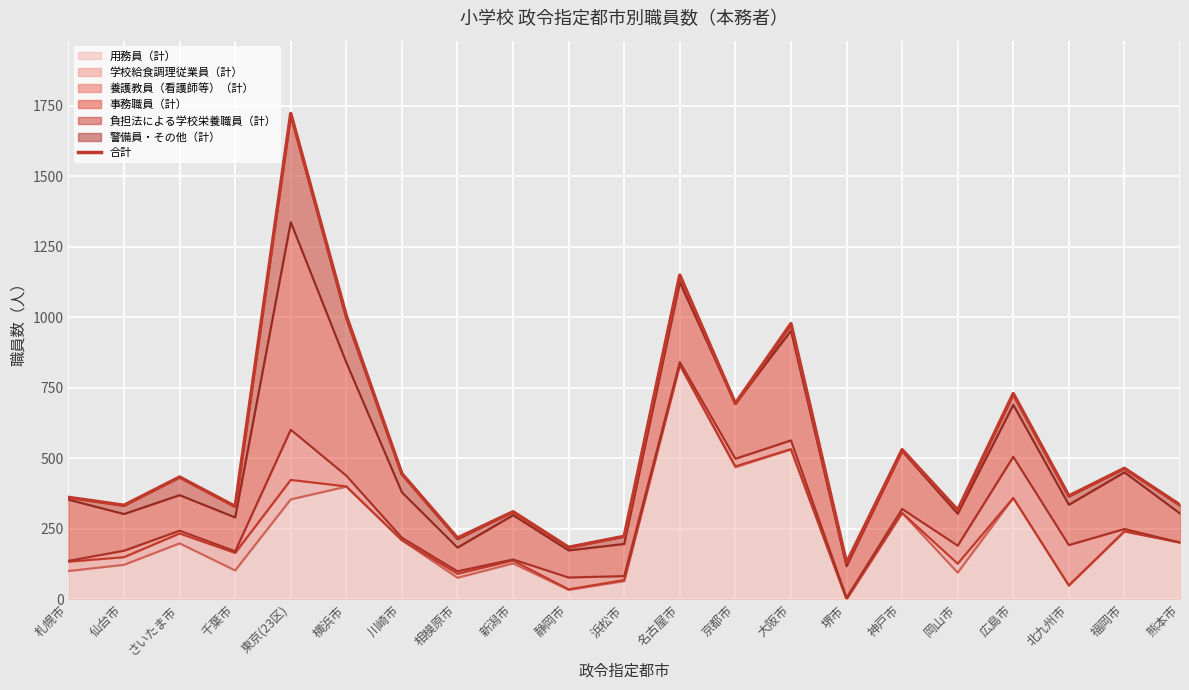

What is the difference between the maximum and minimum values?

1593